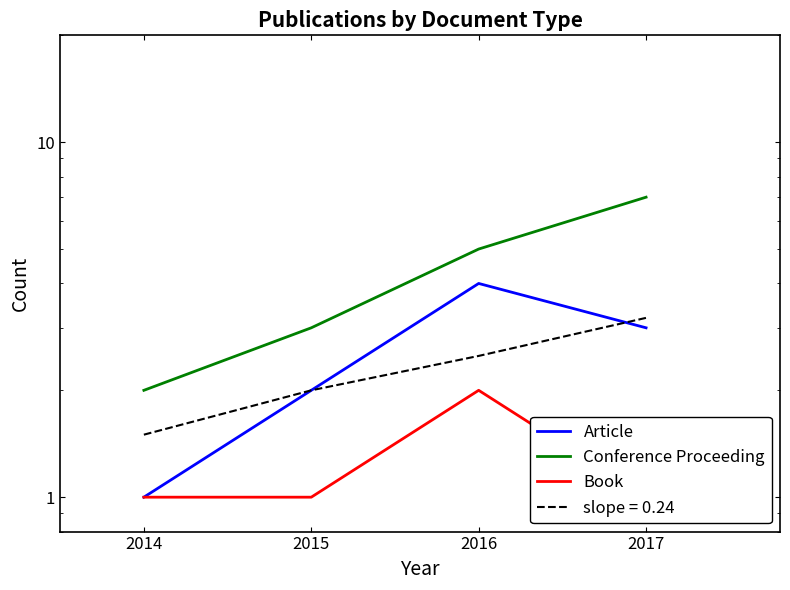

Which category has the highest value across all series?

2017